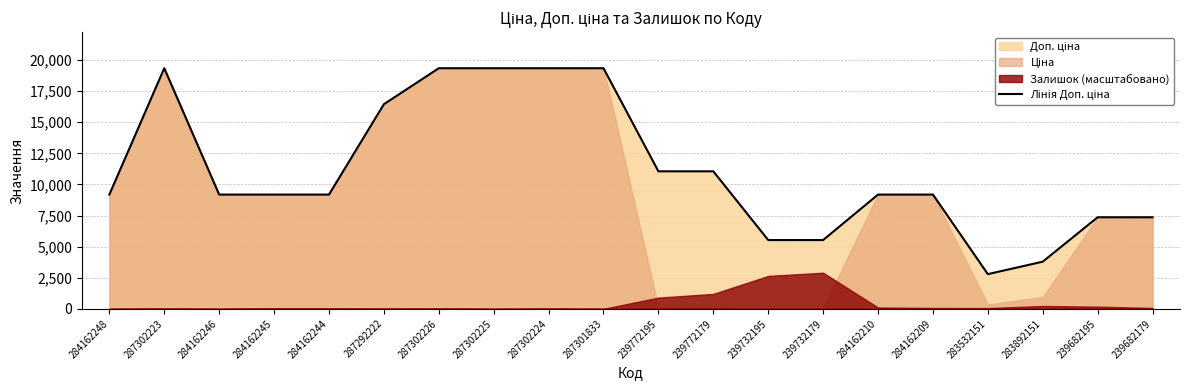

At which label is the value closest to 11066?

239772195